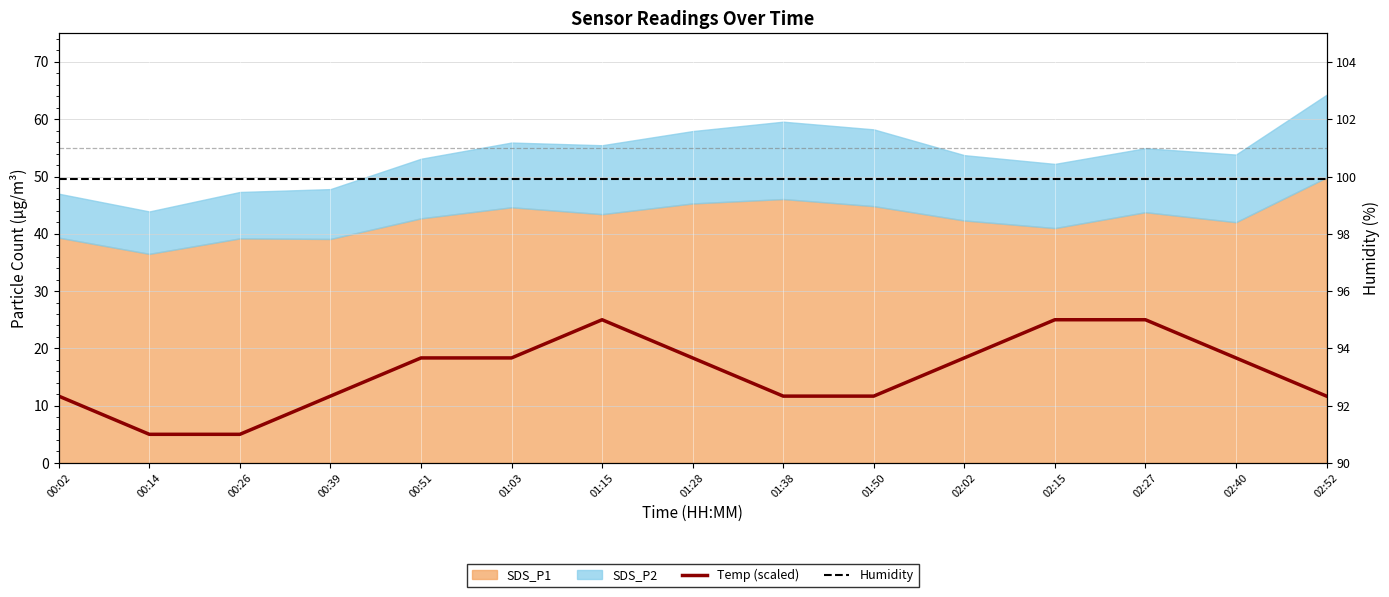

The value of Humidity at 01:15 is 148.6. True or false?

False